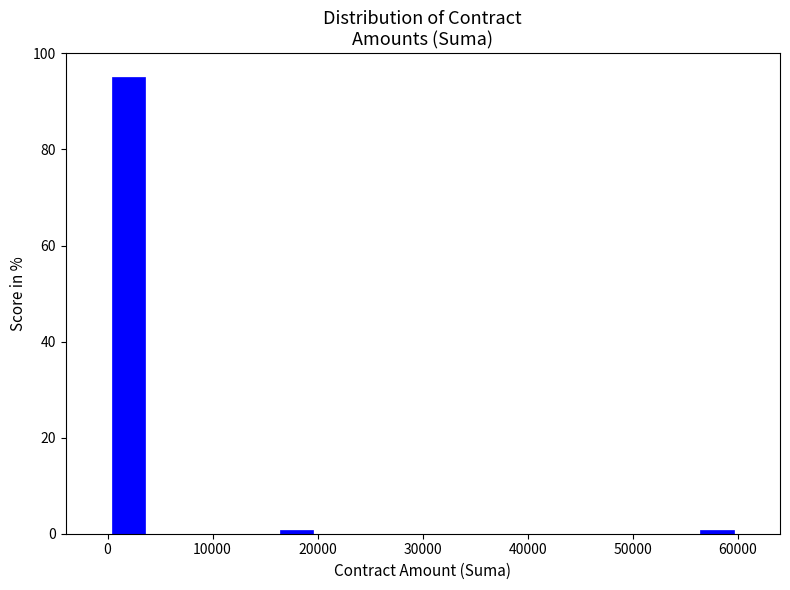

Over which range of the x-axis is the bar tallest?

0 to 4000